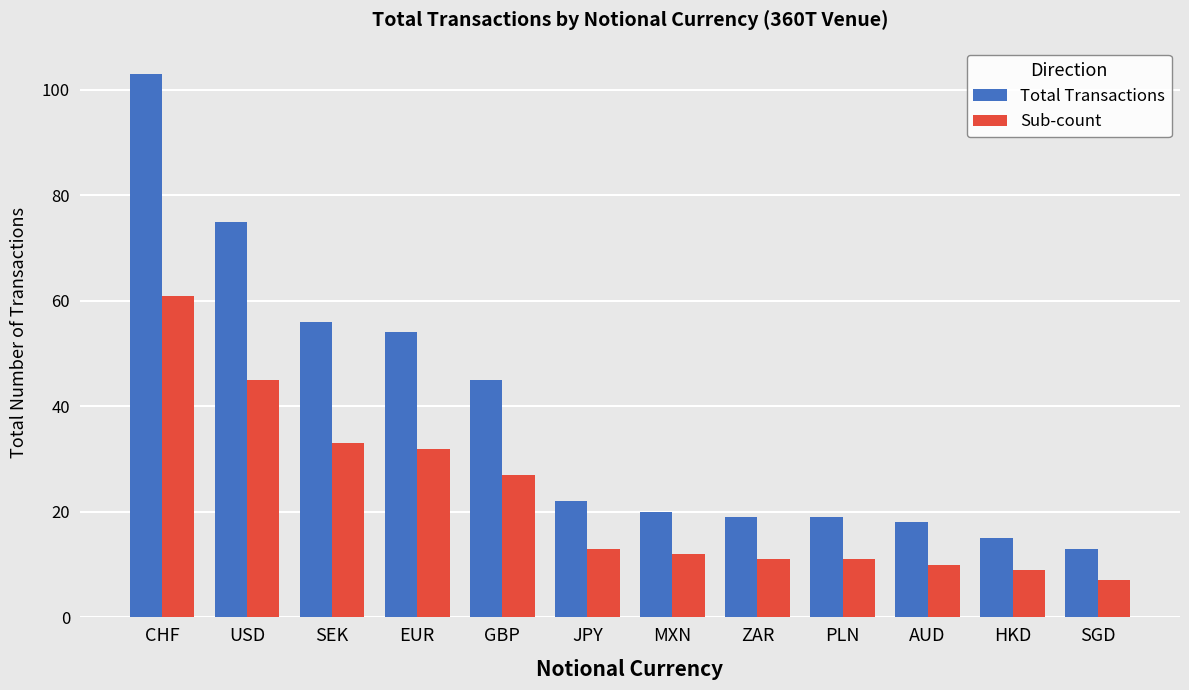

How many data points in Sub-count are less than 13?

6